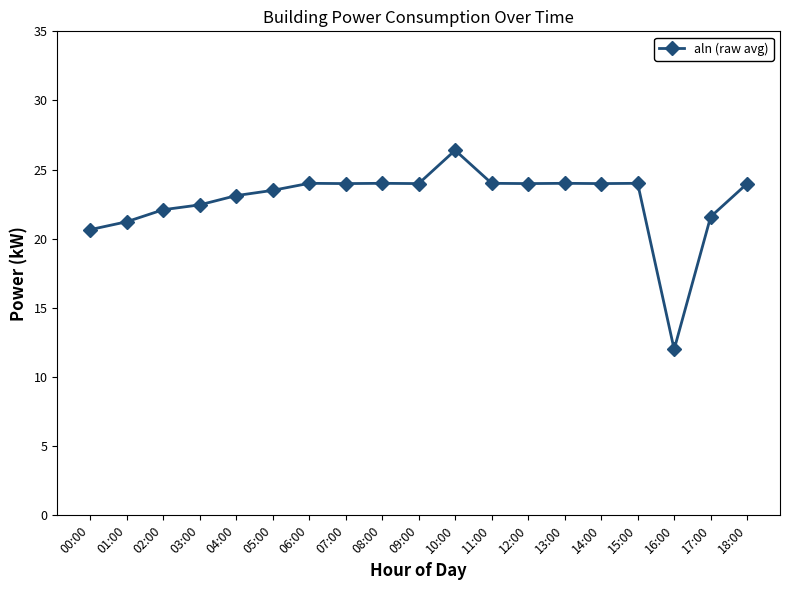

The chart shows a value of 32.1 at 08:00. True or false?

False